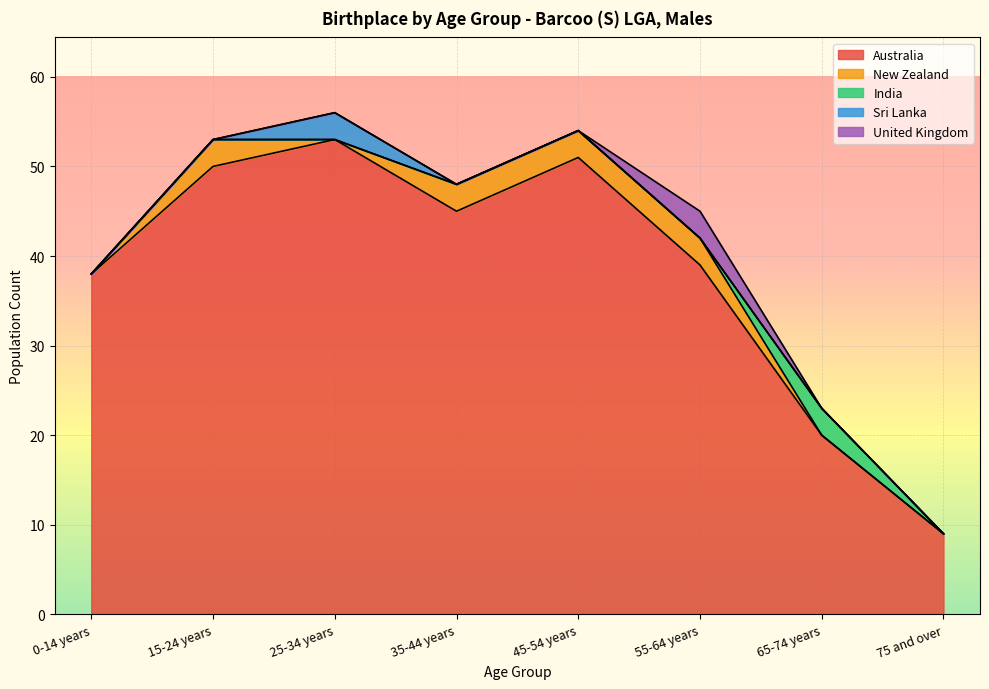

The India series shows -1 at 25-34 years. True or false?

False